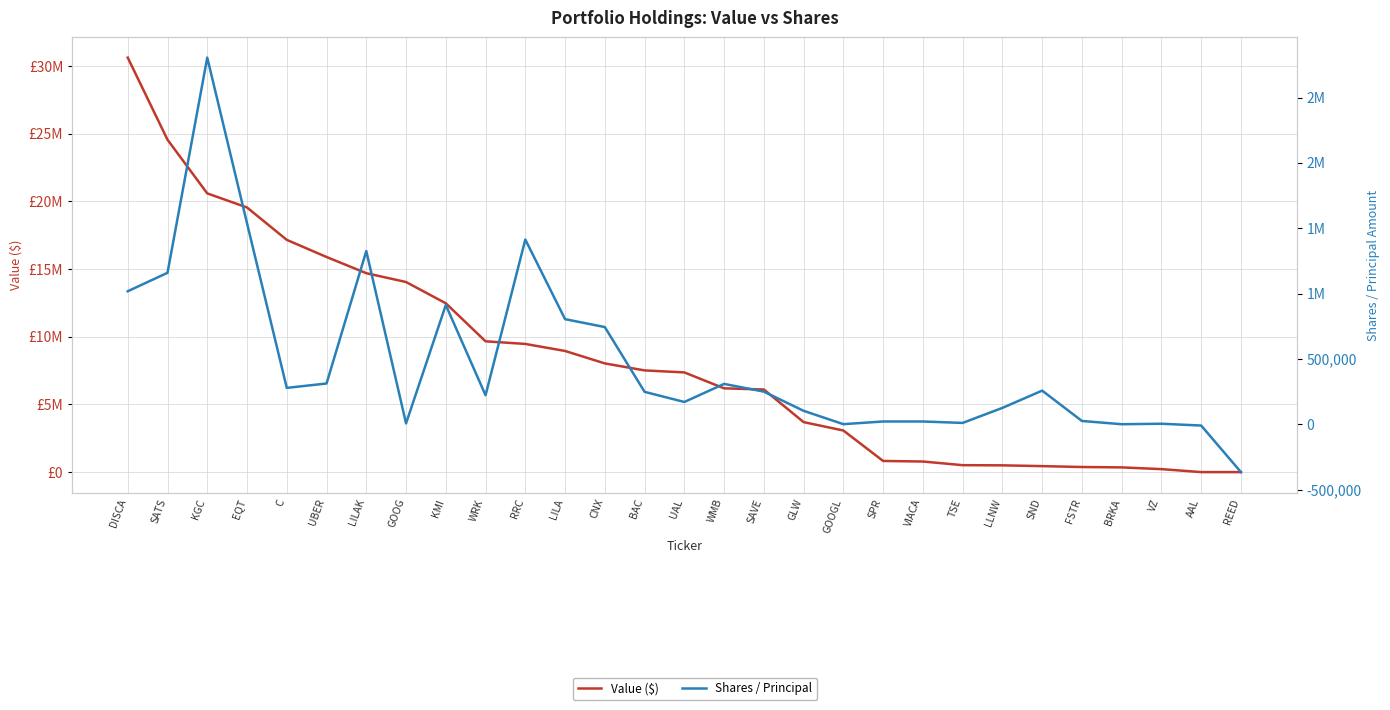

True or false: Value ($) and Shares / Principal cross at least once.

False